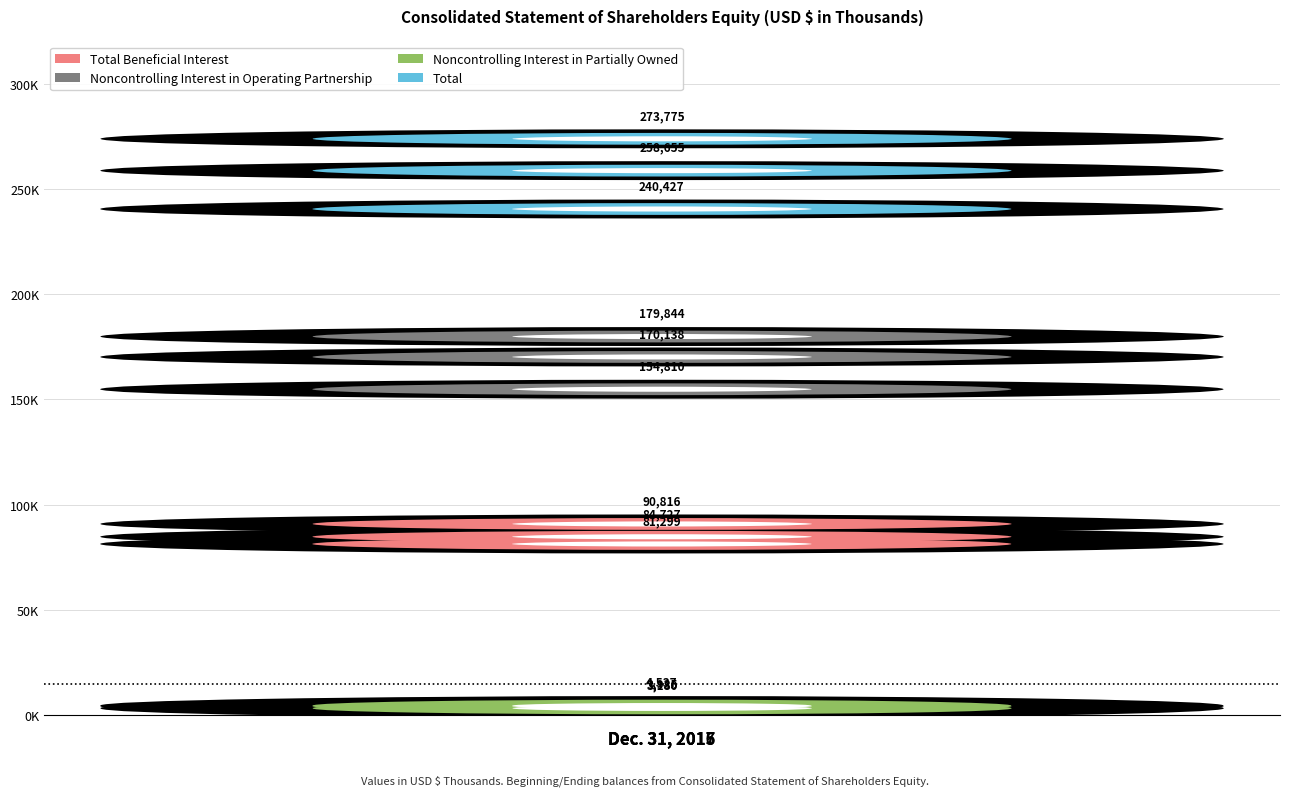

Does the chart contain stacked bars?

No